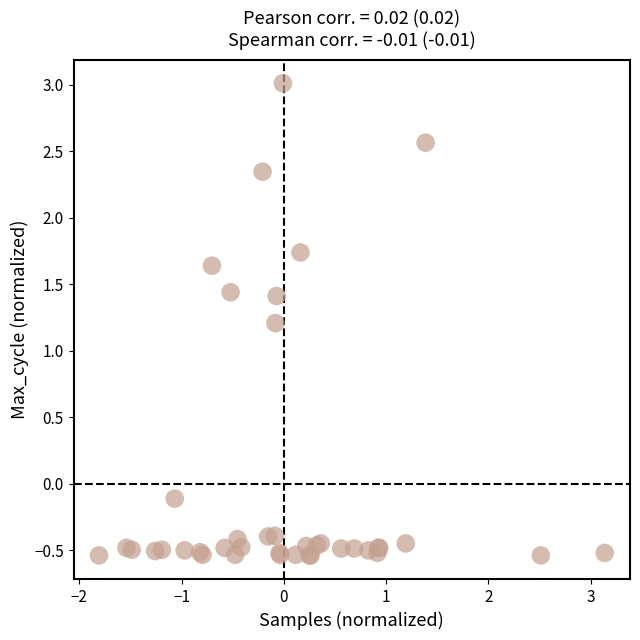

What Y value in the scatter plot is closest to 1?

1.2